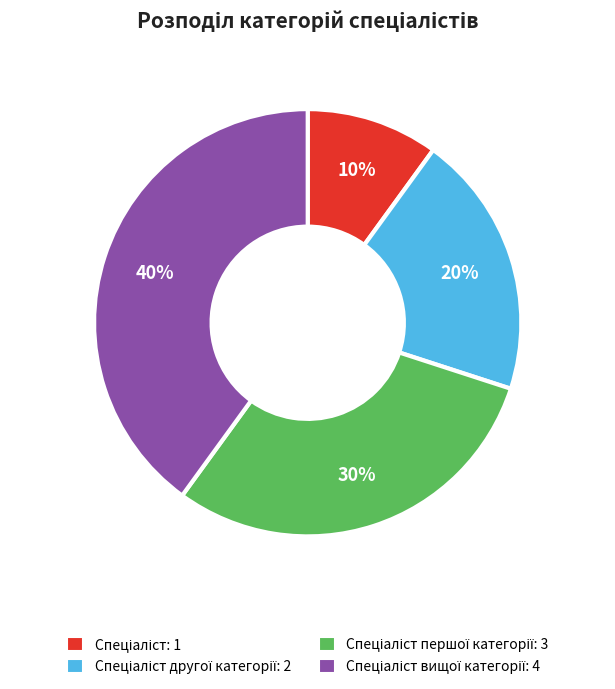

To the nearest percent, what is the average slice percentage?

25%